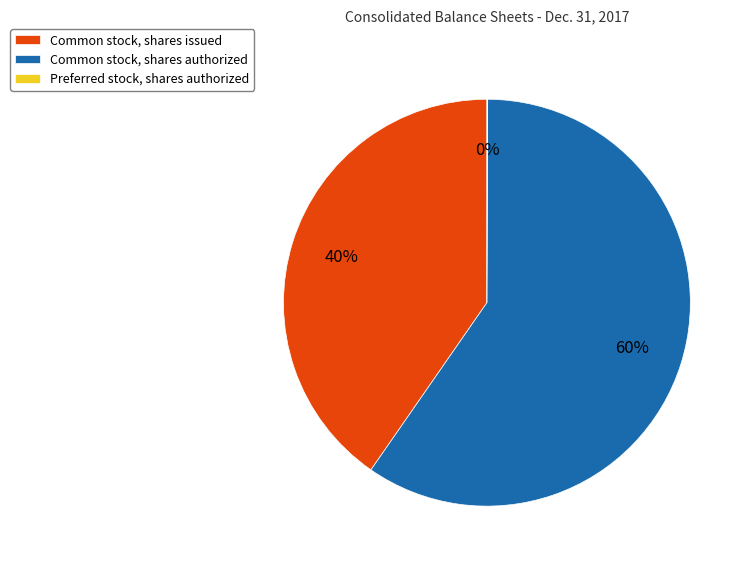

What is the majority slice?

Common stock, shares authorized